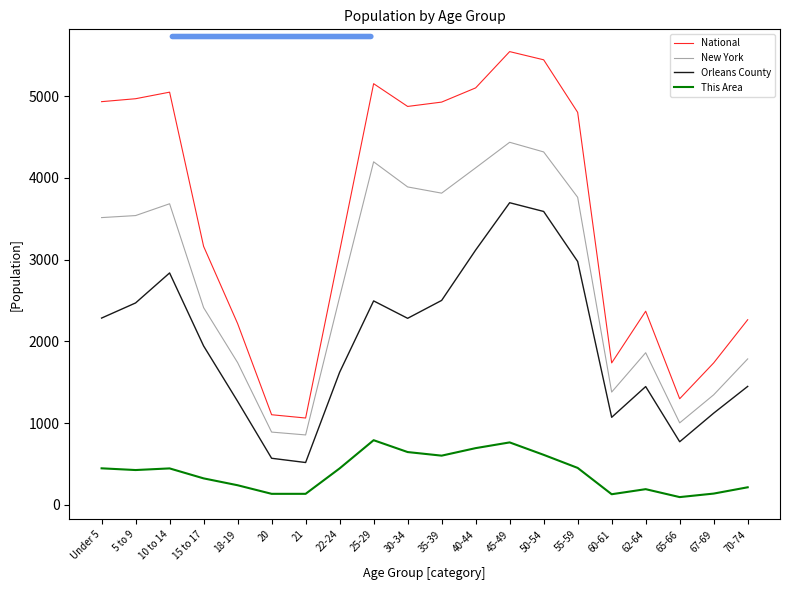

True or false: Orleans County and New York intersect in this chart.

False